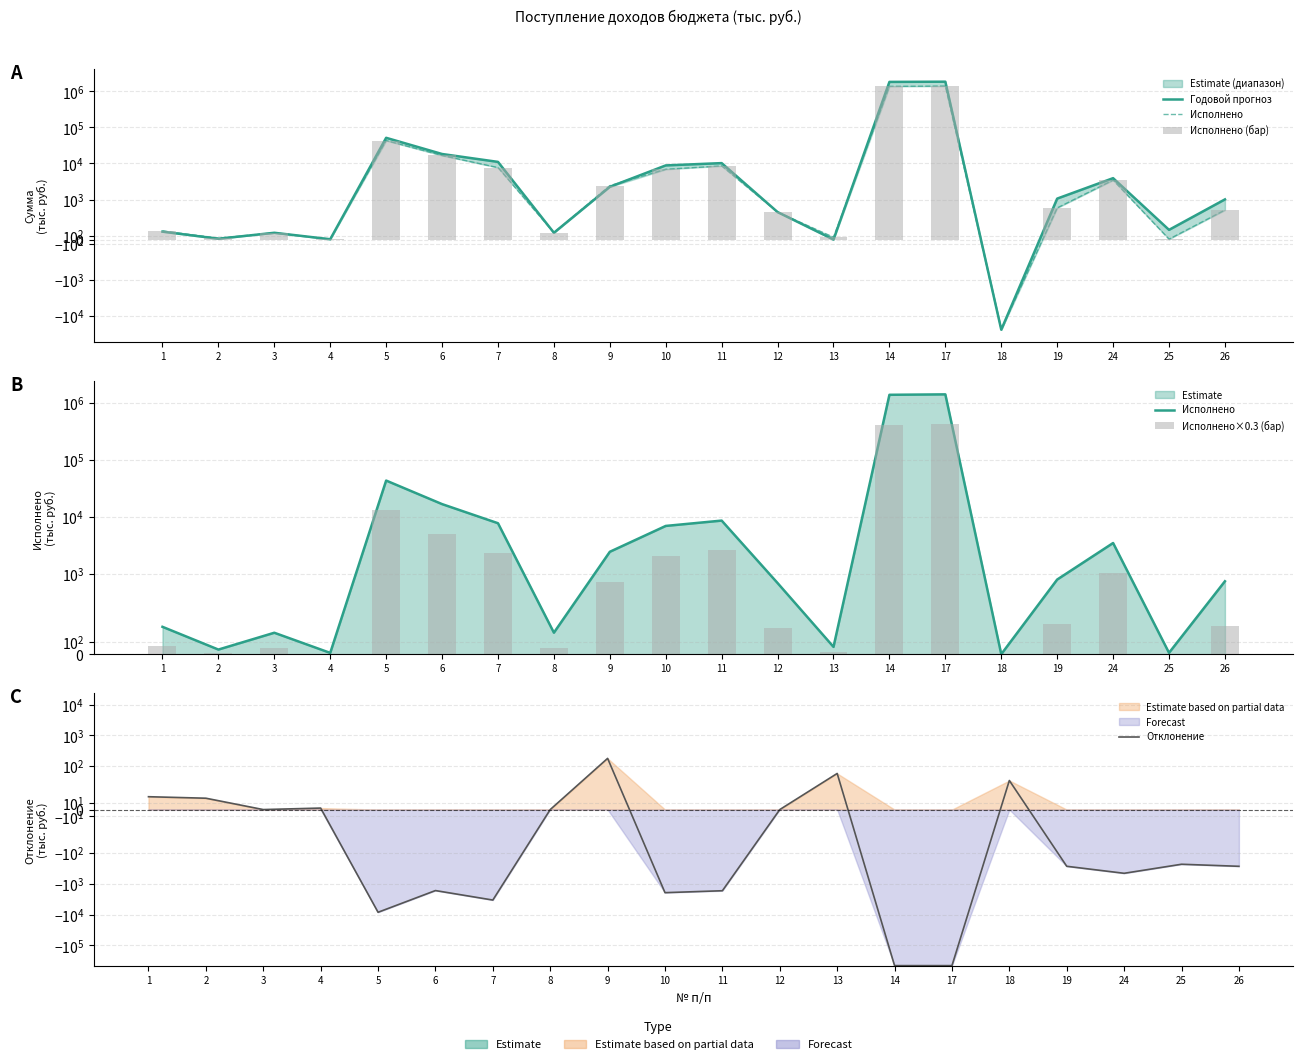

Where is Годовой прогноз nearest to the value 918824?

5